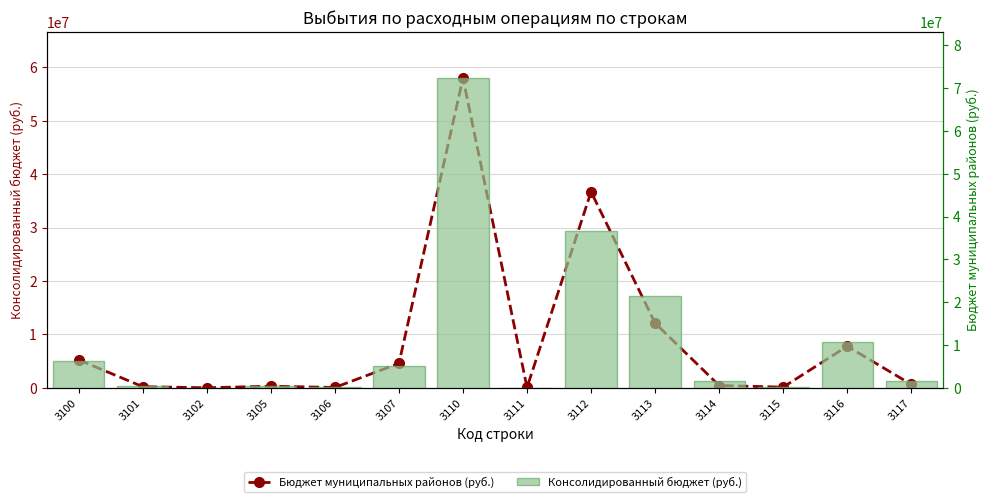

List the series in order of their overall mean, highest first.

Консолидированный бюджет (руб.), Бюджет муниципальных районов (руб.)